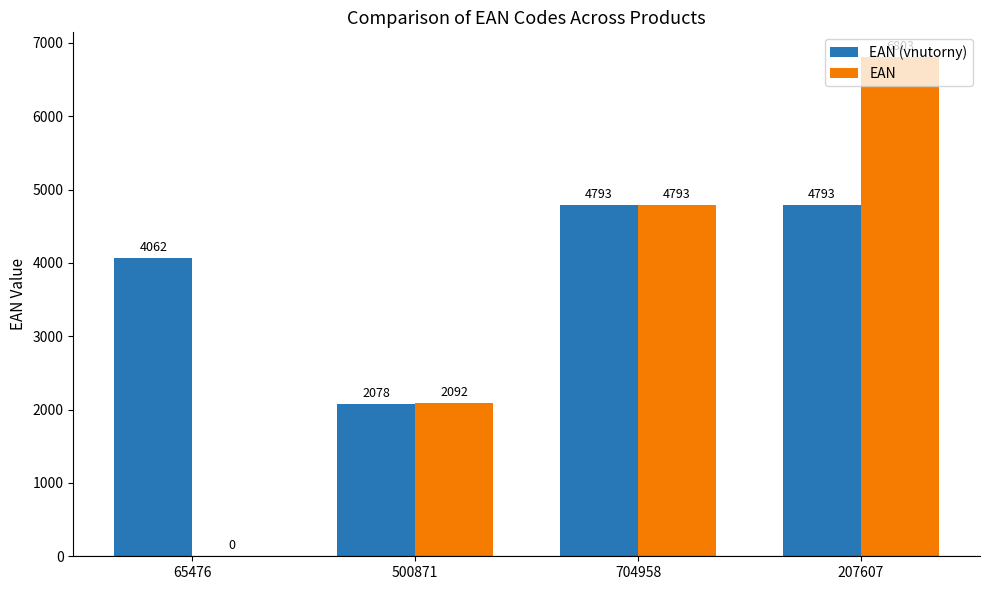

What is the maximum value shown in the chart?

6803